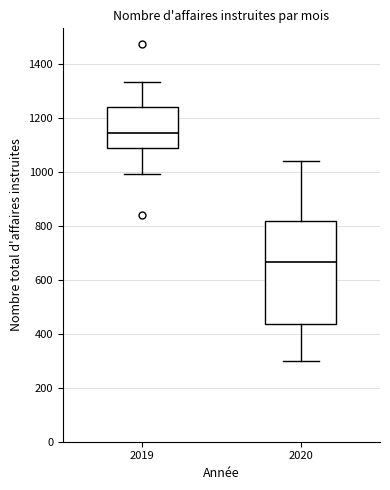

Reading left to right, transcribe this box plot: for each box, give where its median line is, the range the box spans, and where its two whiskers end, as read against the y-axis. The values are not printed on the chart, so give them approximately, as read against the axis.

2019: median 1140, box 1080 to 1240, whiskers 1000 to 1340
2020: median 660, box 440 to 820, whiskers 300 to 1040